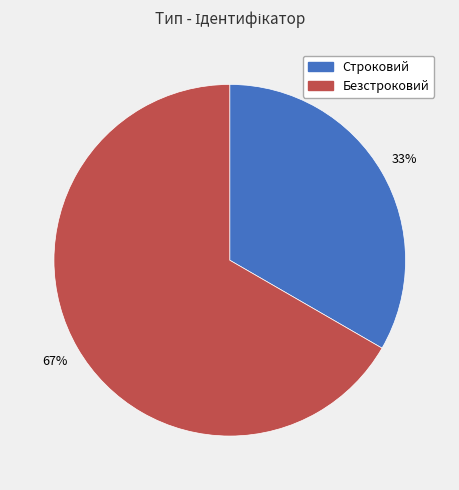

Which slice is the largest?

Безстроковий